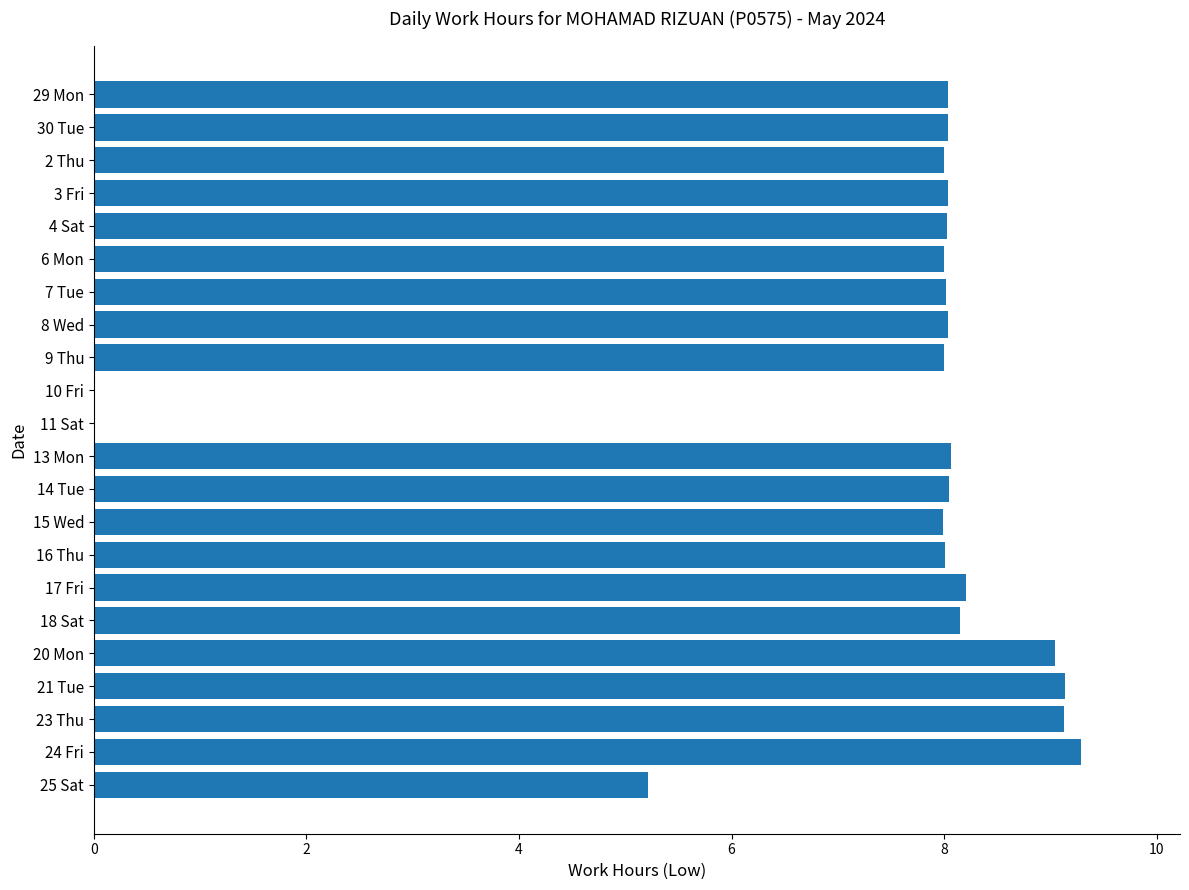

What value does the data have at 16 Thu?

8.0